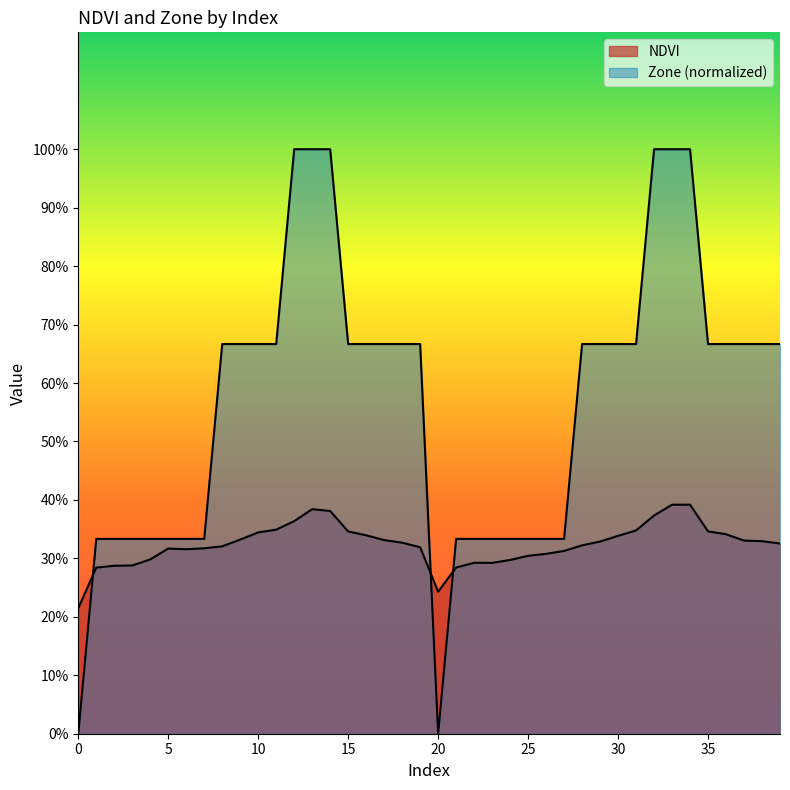

Which category has the highest value in the NDVI series?

34